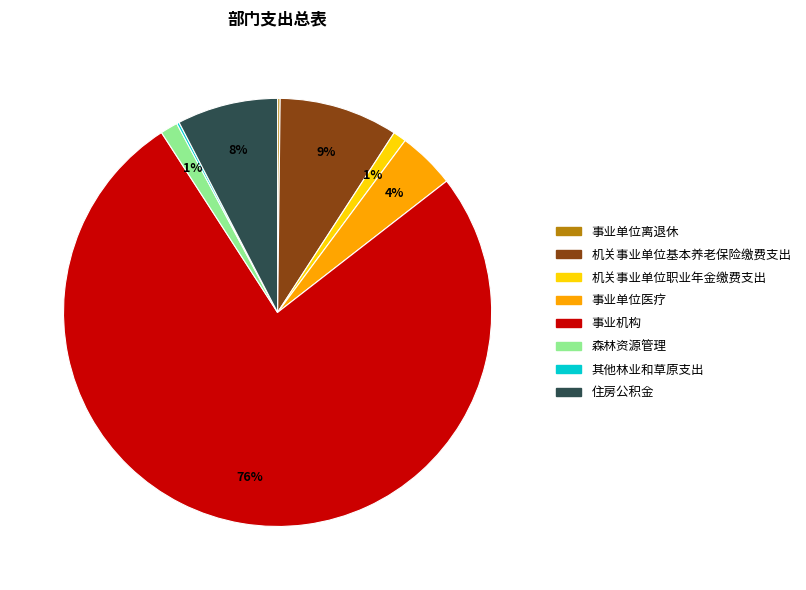

Between 事业机构 and 事业单位医疗, which is larger?

事业机构